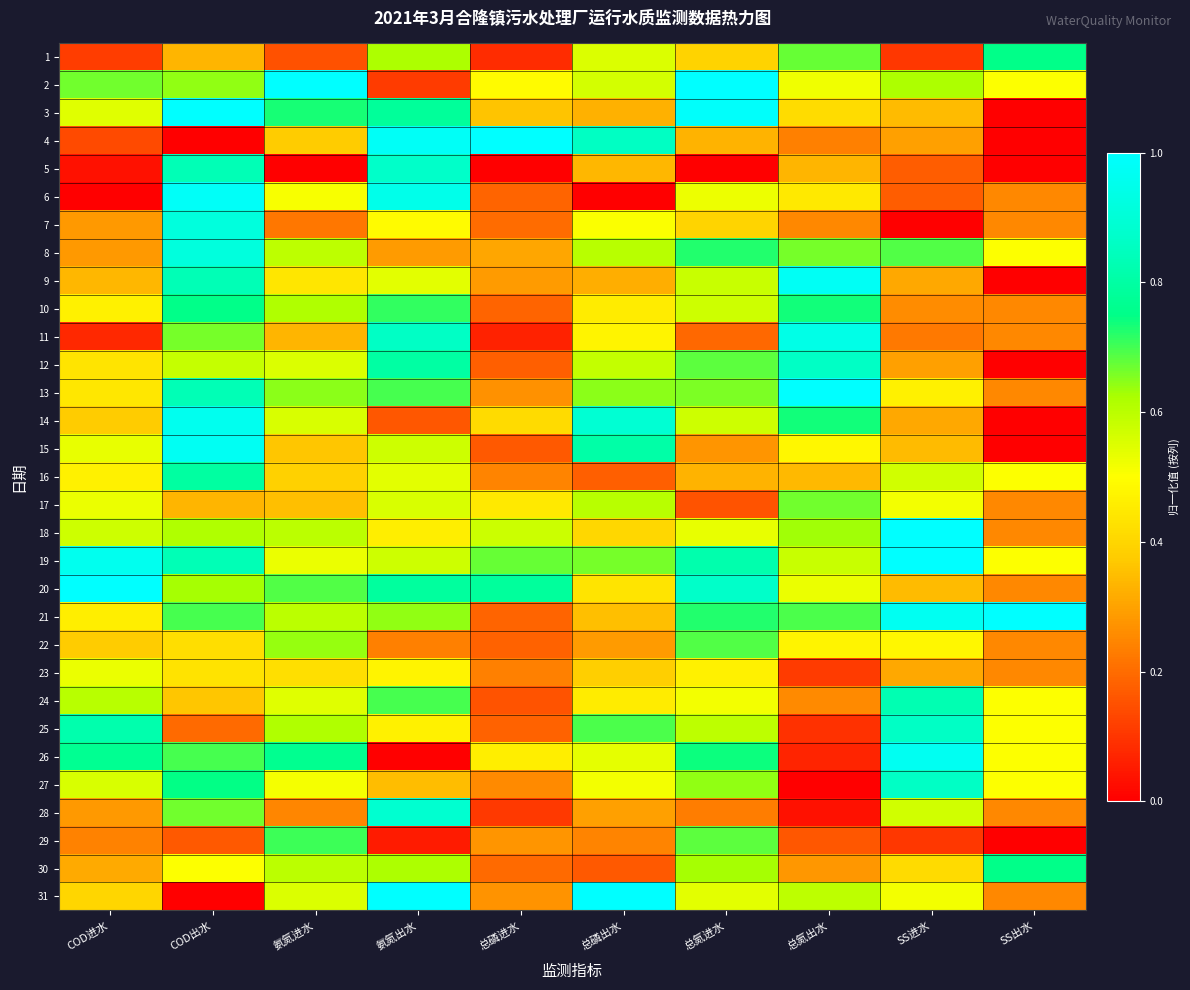

What is the maximum value shown in the chart?

1.0